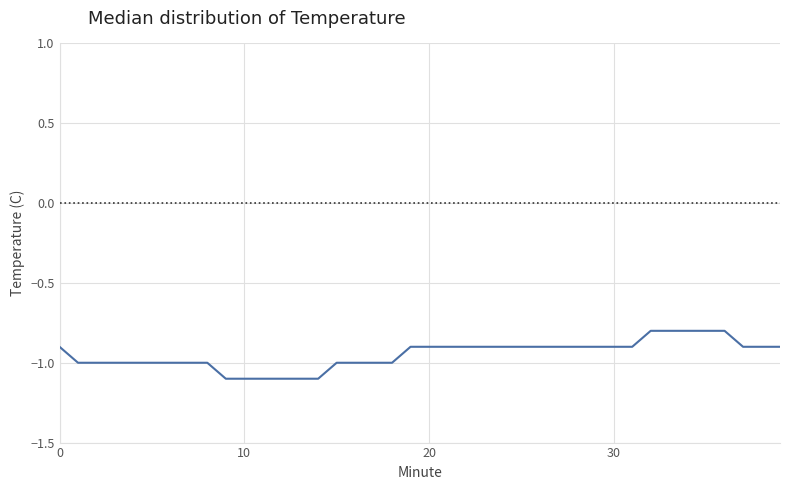

What is the maximum value shown in the chart?

-0.8